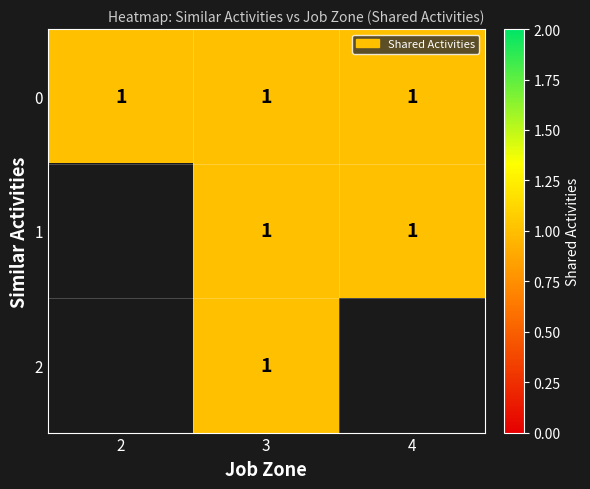

Reading left to right, what are all the values shown in this chart?

0: 1	1	1
1: 0	1	1
2: 0	1	0